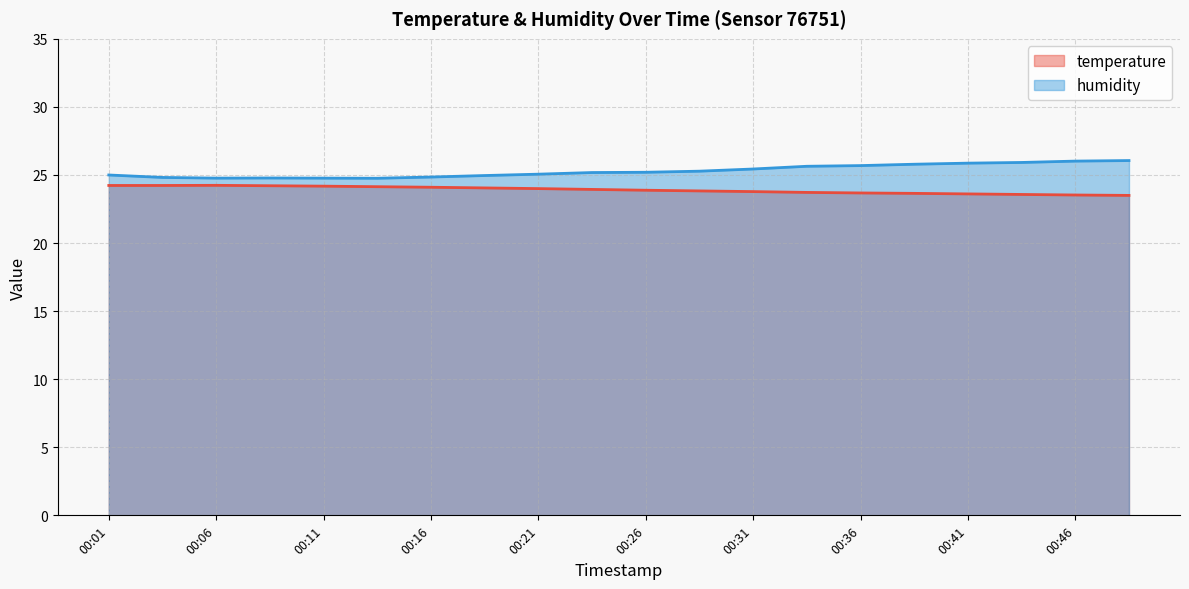

List the series in order of their peak value, highest first.

humidity, temperature